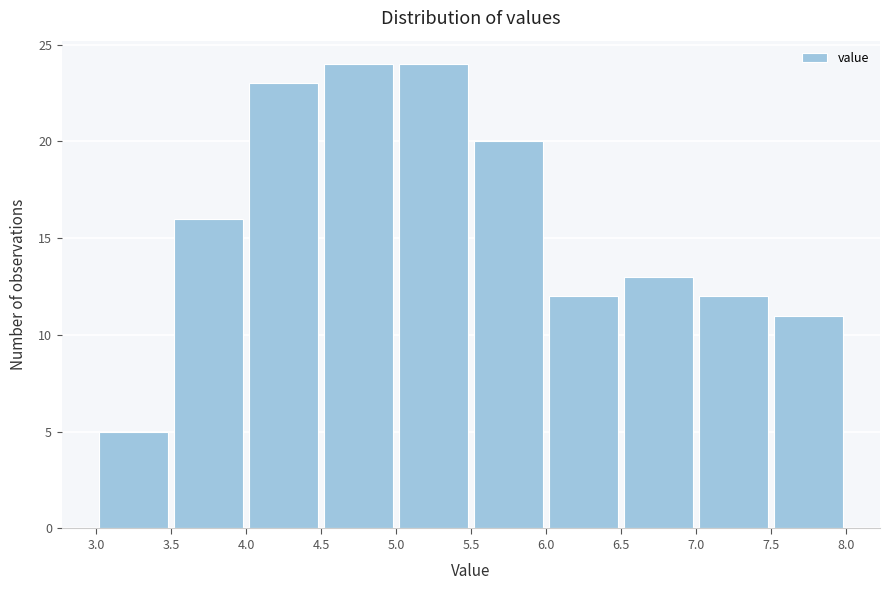

Reading left to right, transcribe this chart: for each bar, give the range it covers on the x-axis and its height. The values are not printed on the chart, so give them approximately, as read against the axis.

3.0 to 3.5: 5
3.5 to 4.0: 16
4.0 to 4.5: 23
4.5 to 5.0: 24
5.0 to 5.5: 24
5.5 to 6.0: 20
6.0 to 6.5: 12
6.5 to 7.0: 13
7.0 to 7.5: 12
7.5 to 8.0: 11